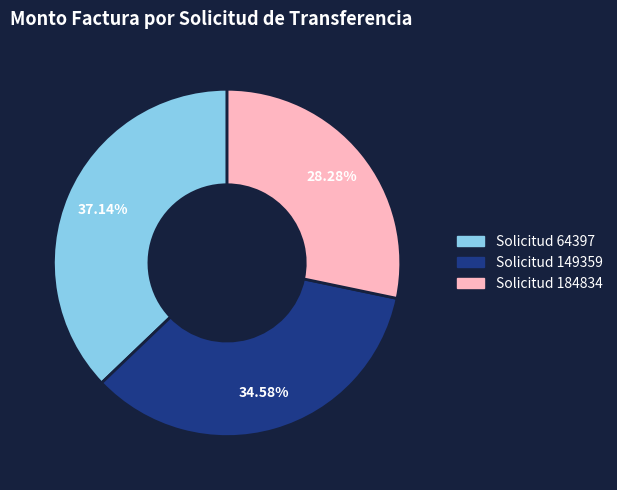

Is there any slice that represents more than half of the pie?

No